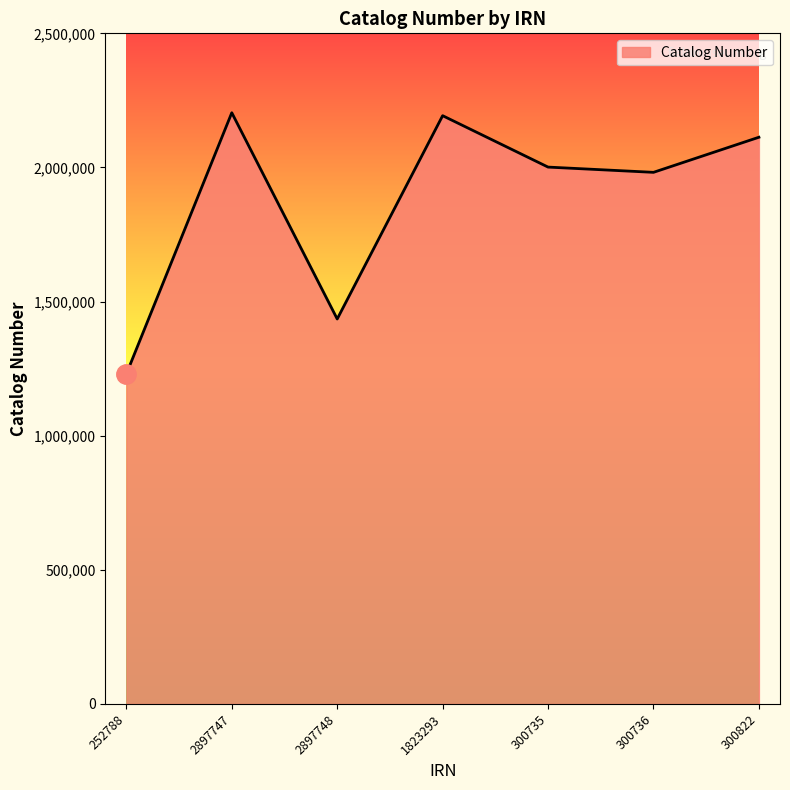

True or false: the data has more than 1 interior local peaks.

True